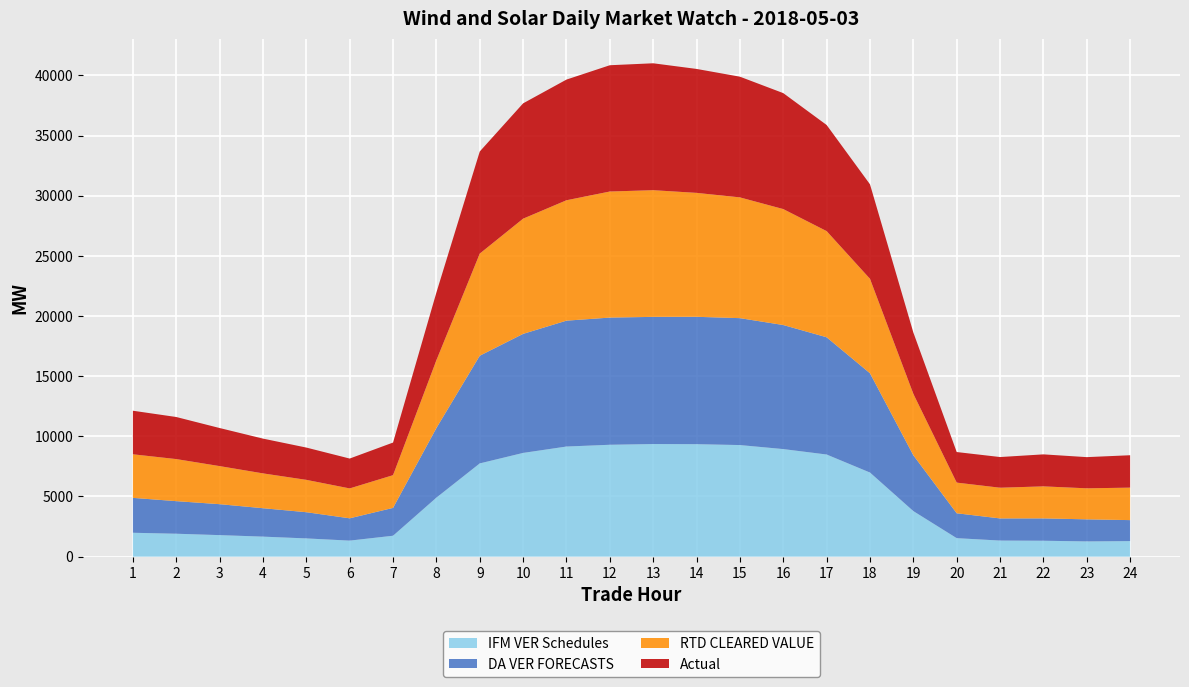

Reading left to right, extract all data points from this chart.

IFM VER Schedules: 1985.2	1905.0	1789.6	1664.1	1515.6	1332.9	1738.2	4903.7	7749.2	8620.9	9151.6	9298.4	9358.5	9346.8	9274.0	8940.0	8488.2	6990.1	3785.8	1537.5	1336.9	1322.6	1267.0	1291.7
DA VER FORECASTS: 2900.8	2708.2	2571.8	2362.2	2178.7	1853.8	2314.0	5786.3	8949.5	9893.8	10461.0	10569.8	10569.2	10586.4	10547.2	10309.9	9744.4	8250.2	4639.2	2068.5	1840.2	1857.5	1834.3	1745.5
RTD CLEARED VALUE: 3621.1	3496.4	3165.0	2894.5	2688.7	2484.3	2720.7	5635.1	8487.1	9574.5	10005.9	10477.1	10527.8	10299.8	10035.7	9636.0	8823.1	7852.1	5106.7	2548.0	2552.2	2661.2	2577.9	2698.8
Actual: 3620.5	3496.1	3164.0	2889.4	2683.3	2482.0	2709.2	5626.0	8484.7	9583.3	10028.8	10494.1	10546.3	10299.4	10031.1	9635.8	8818.4	7850.9	5095.7	2540.6	2549.1	2659.2	2591.6	2692.1